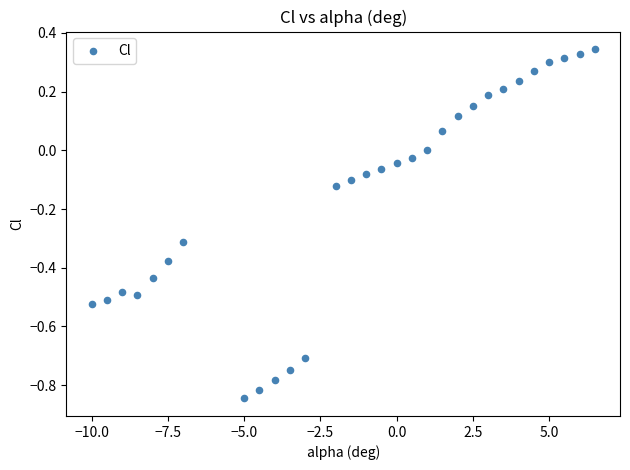

What is the range of X values (max minus min)?

16.5